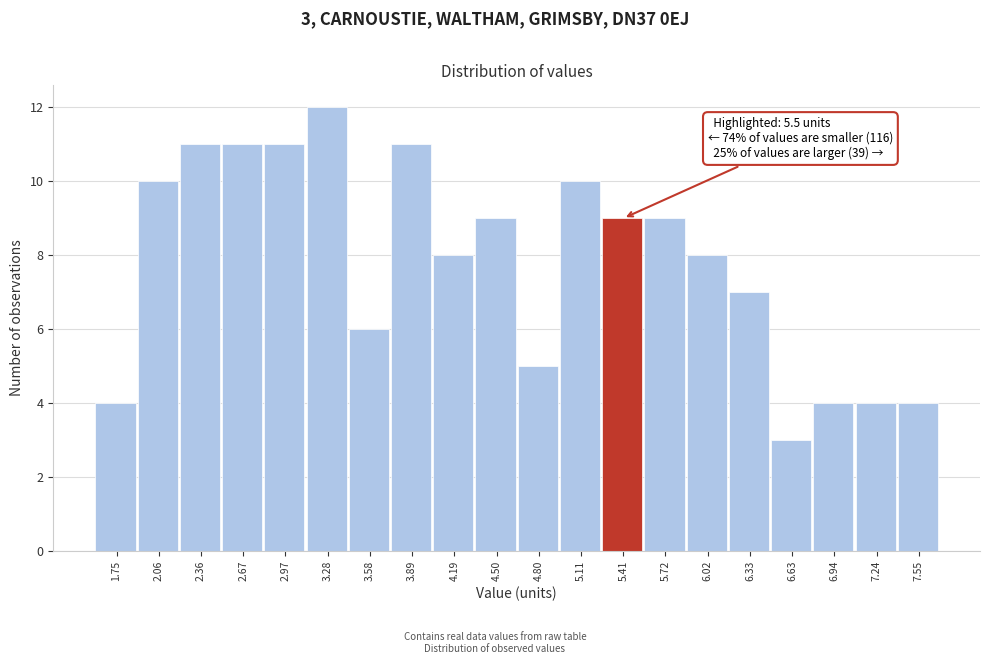

Which range on the x-axis has the tallest bar?

3.125 to 3.430